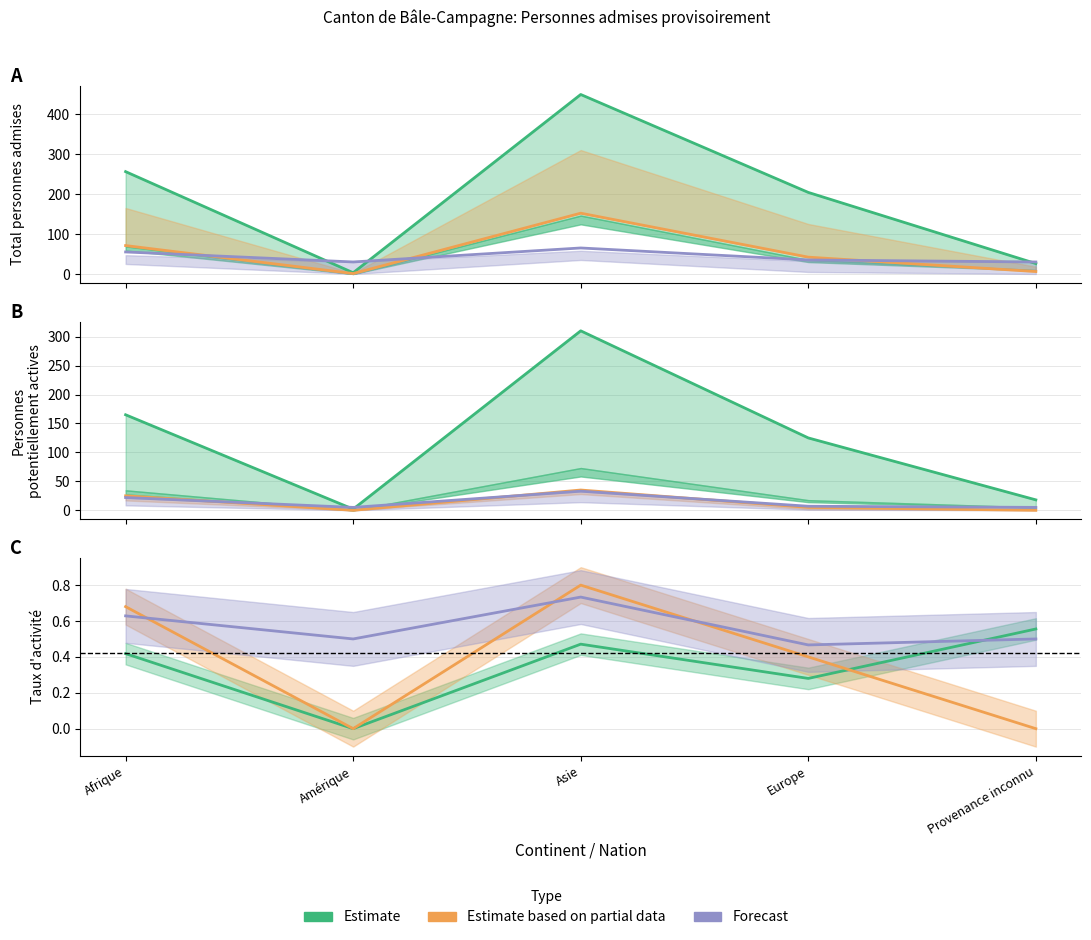

What position from the right is Afrique?

5